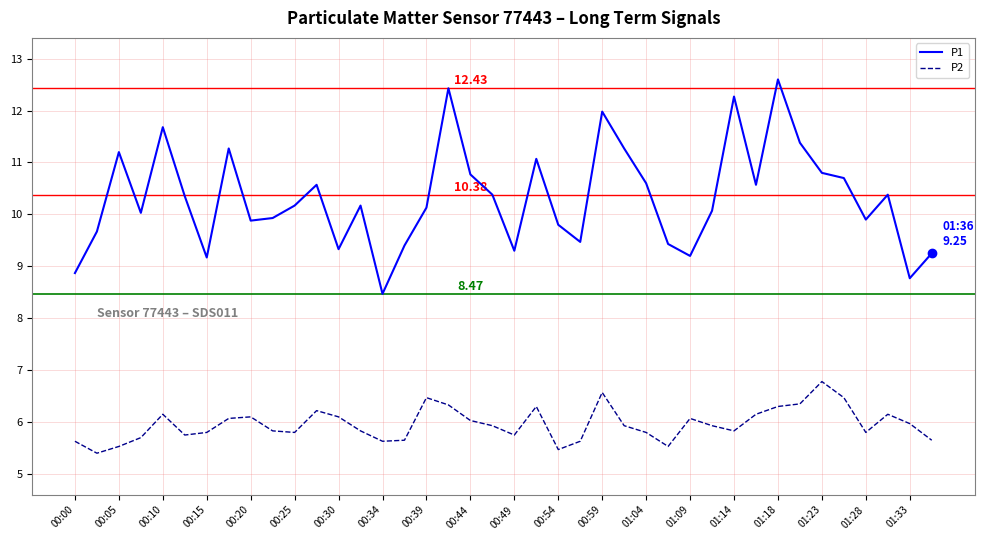

True or false: P2 has more than 1 interior local peaks.

True